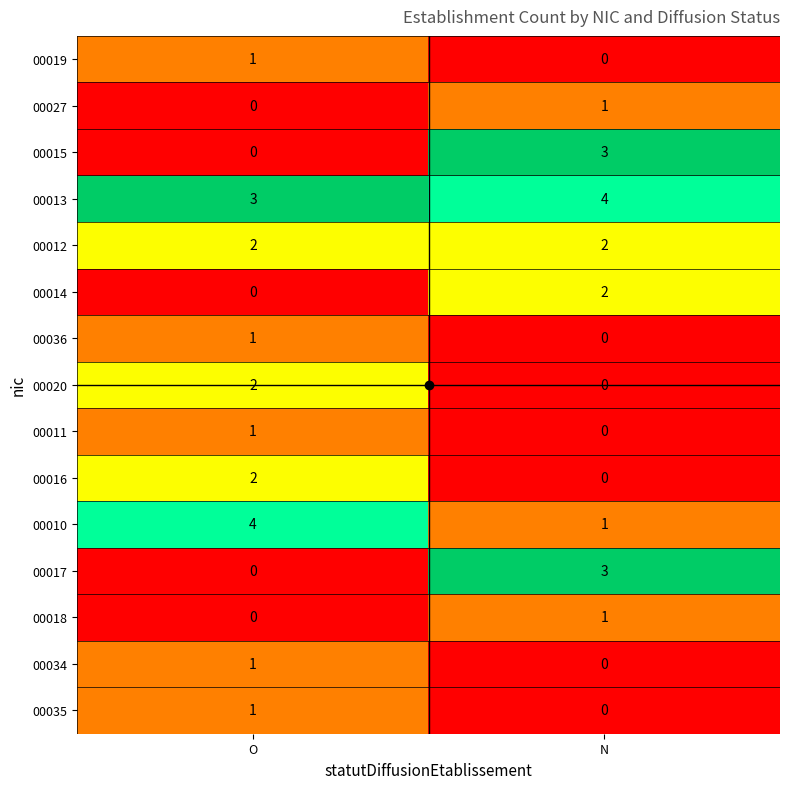

What is the maximum value for 00015?

3